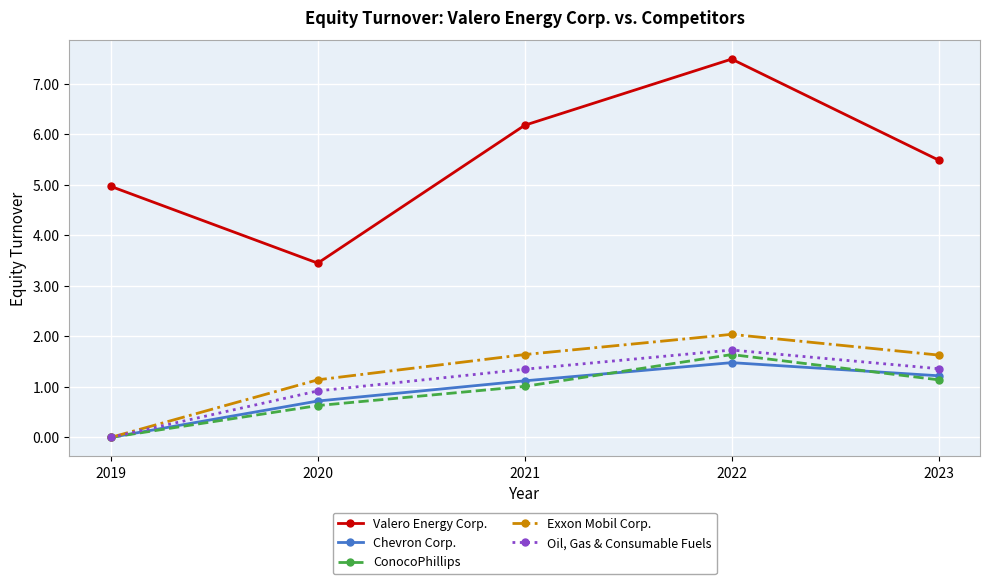

In Exxon Mobil Corp., how many points are higher than both neighbors (excluding endpoints)?

1